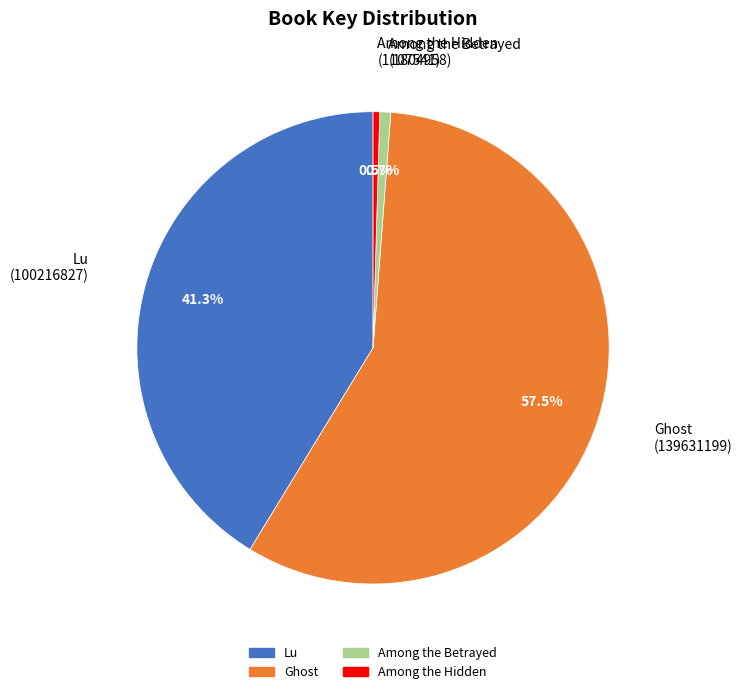

How much of the chart is everything except Among the Hidden?

99.5%